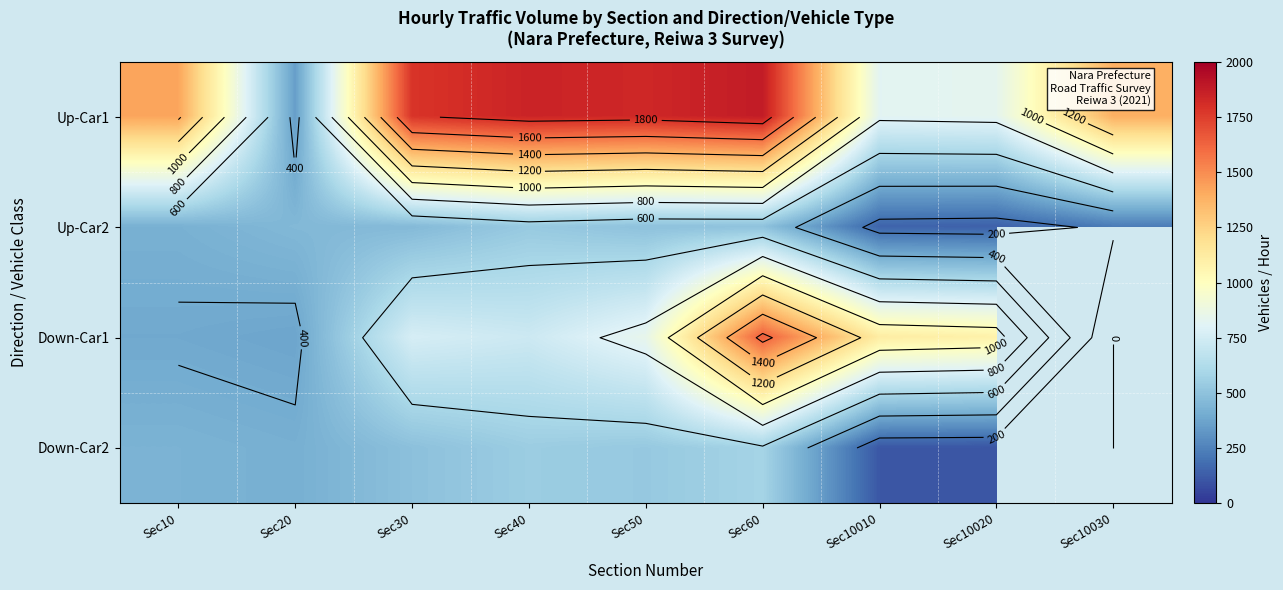

Rank the categories by Up-Car2 value from lowest to highest.

Sec10020, Sec10010, Sec10030, Sec10, Sec20, Sec30, Sec50, Sec60, Sec40